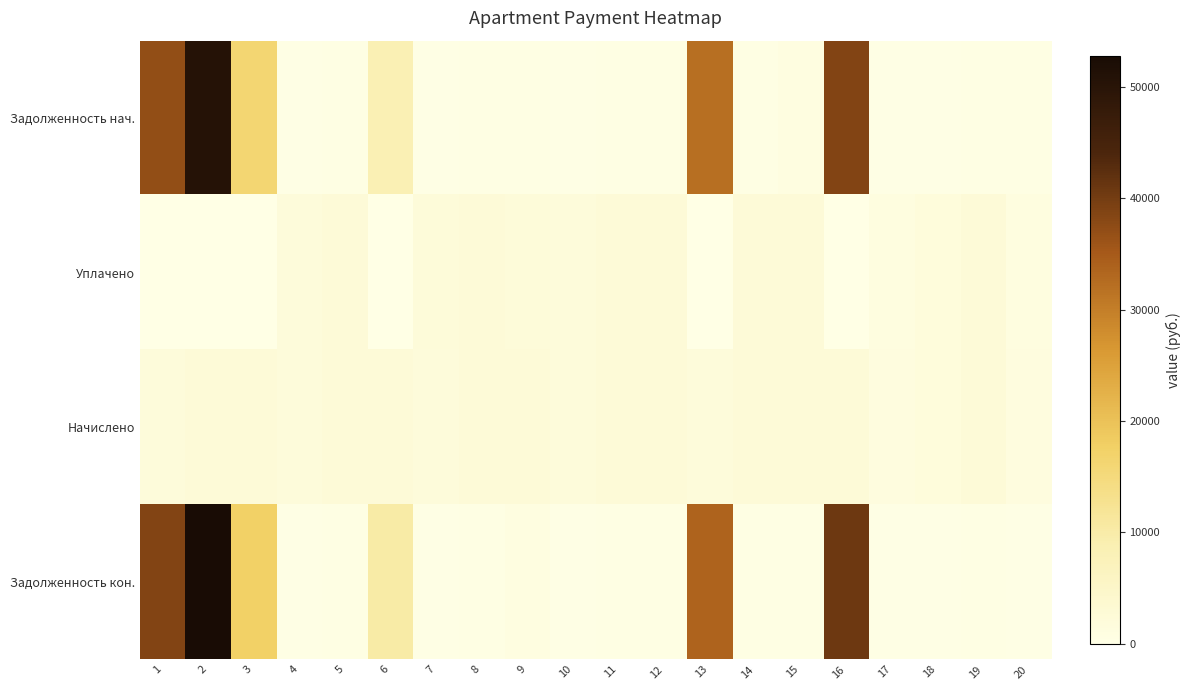

Count the number of categories in the chart.

20